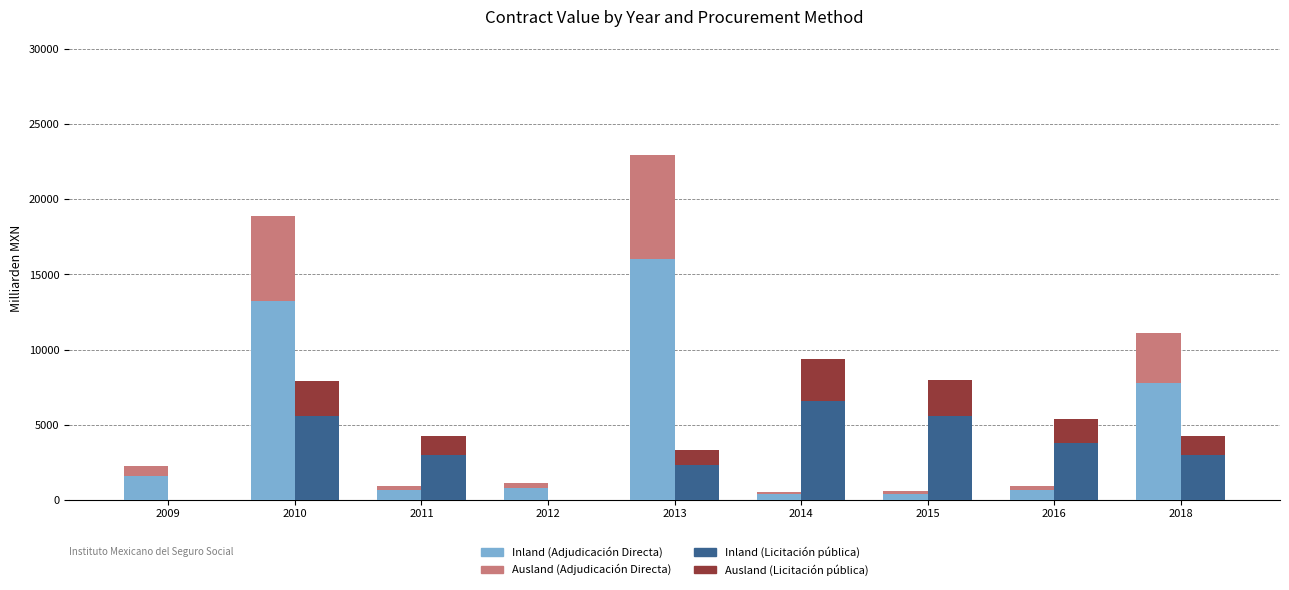

Rank the series at 2016 from lowest to highest value.

Ausland (Adjudicación Directa), Inland (Adjudicación Directa), Ausland (Licitación pública), Inland (Licitación pública)